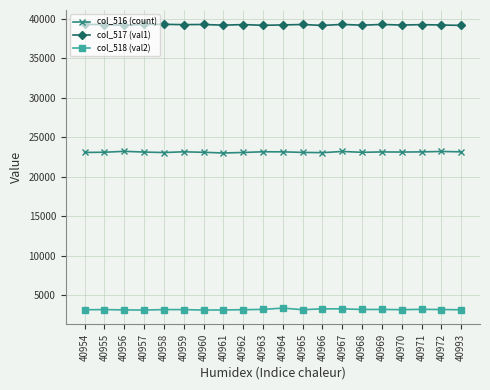

What is the greatest value displayed?

39295